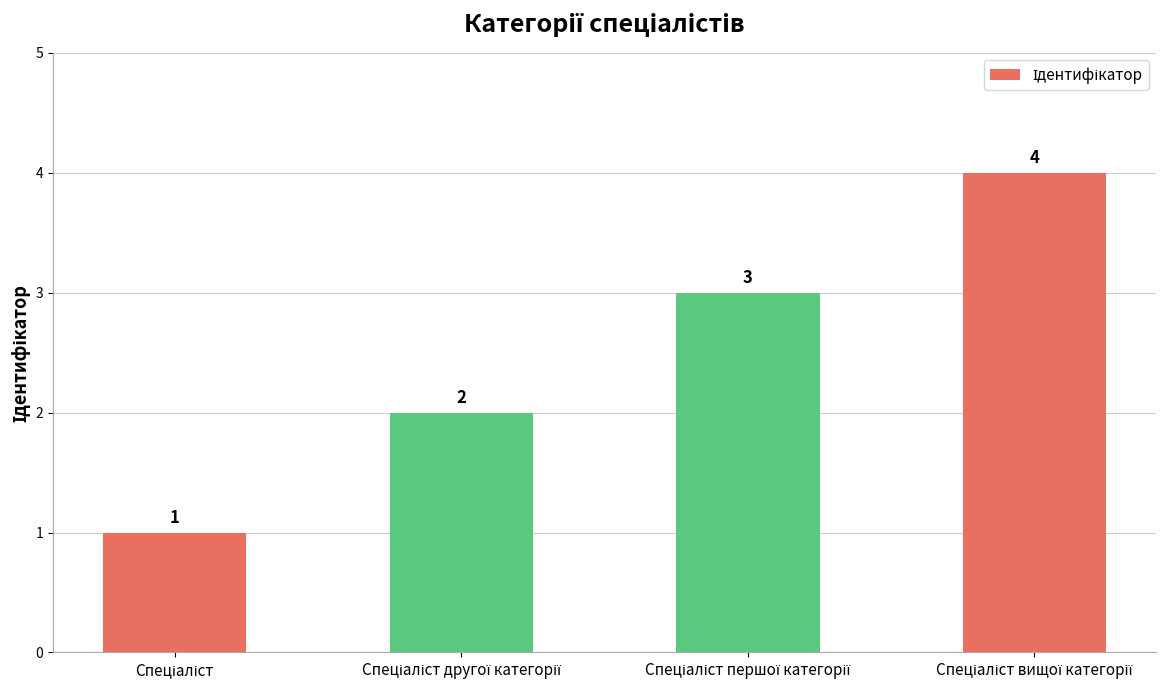

What is the maximum value shown in the chart?

4